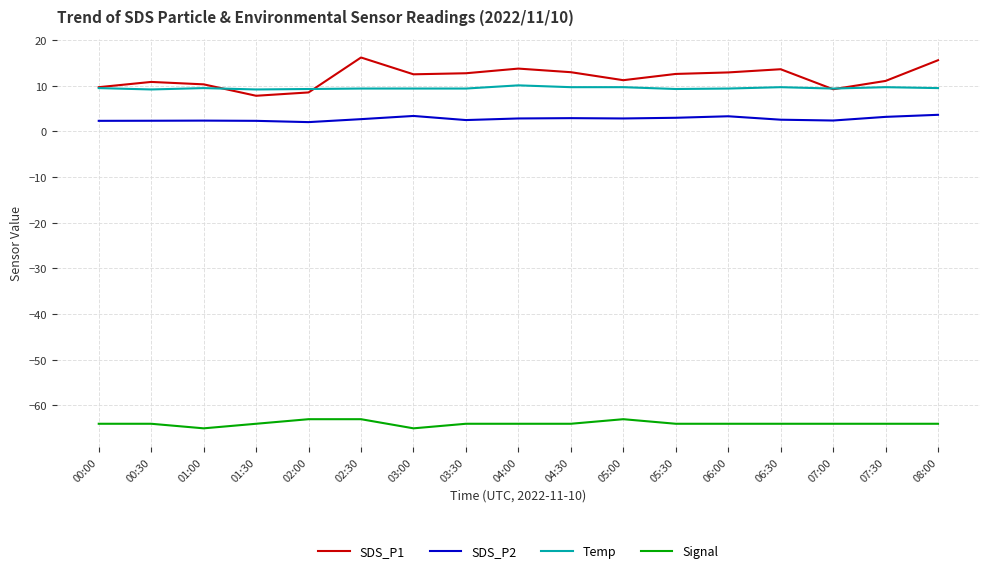

Is this an area chart (filled region under the line)?

No